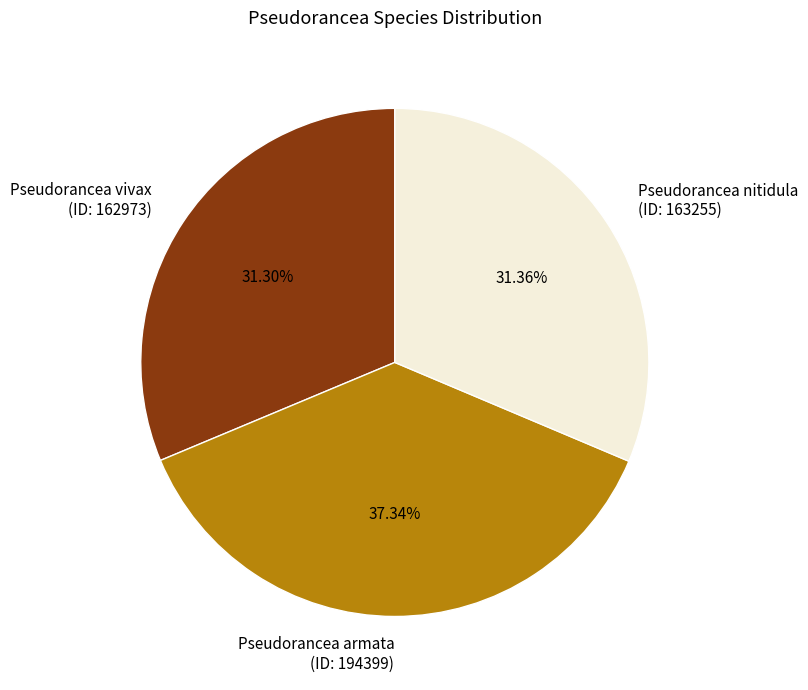

What is the ratio of the value at Pseudorancea armata to the value at Pseudorancea vivax?

1.2